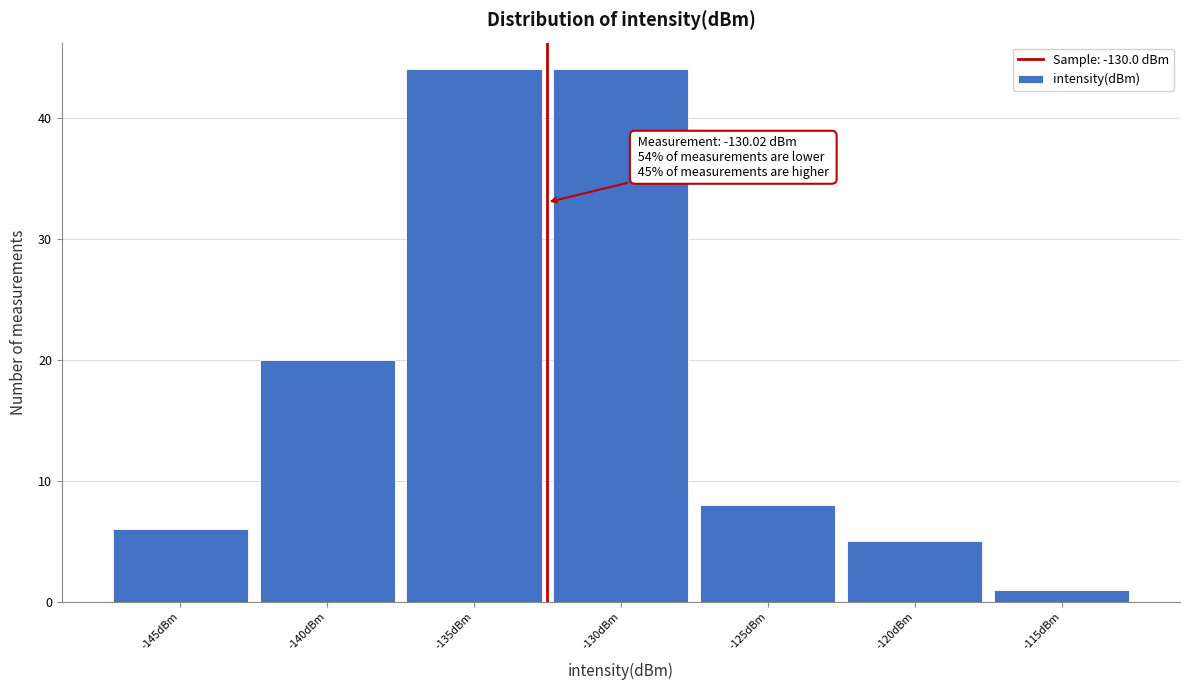

Reading left to right, transcribe all the data shown in this chart.

-145dBm=6	-140dBm=20	-135dBm=44	-130dBm=44	-125dBm=8	-120dBm=5	-115dBm=1